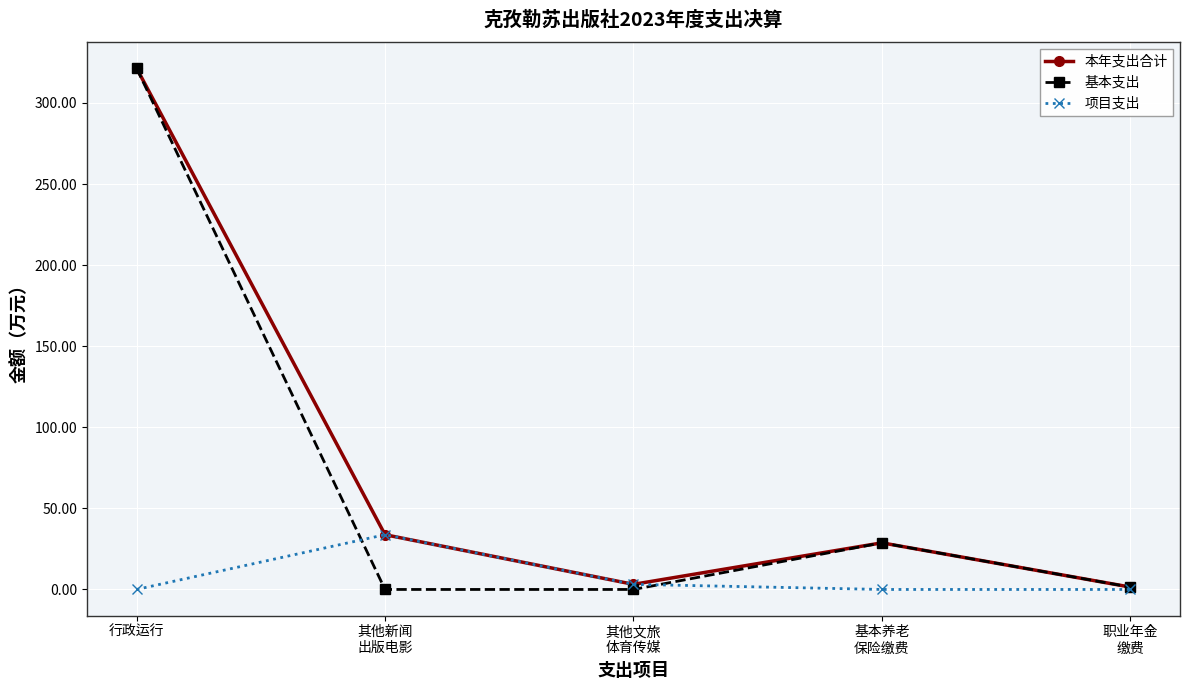

How many values in the 本年支出合计 series exceed 28?

3